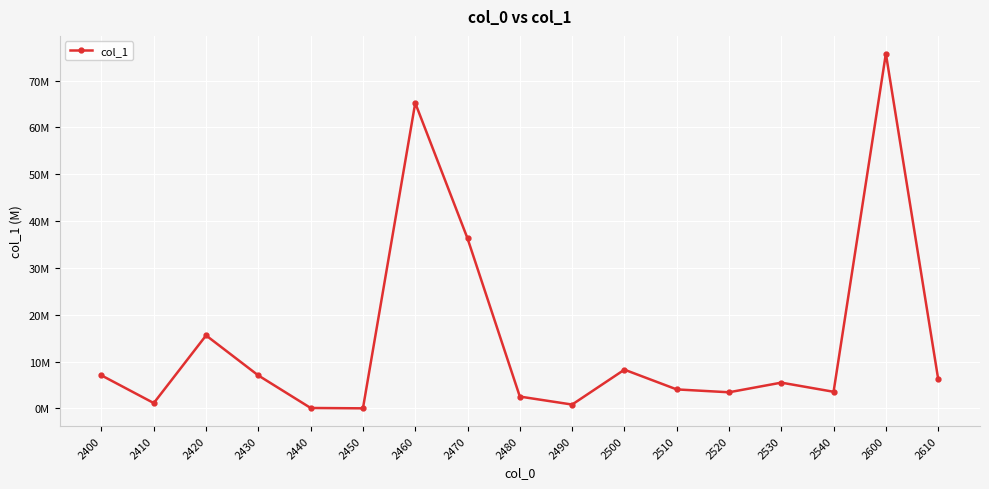

Is this an area chart (filled region under the line)?

No